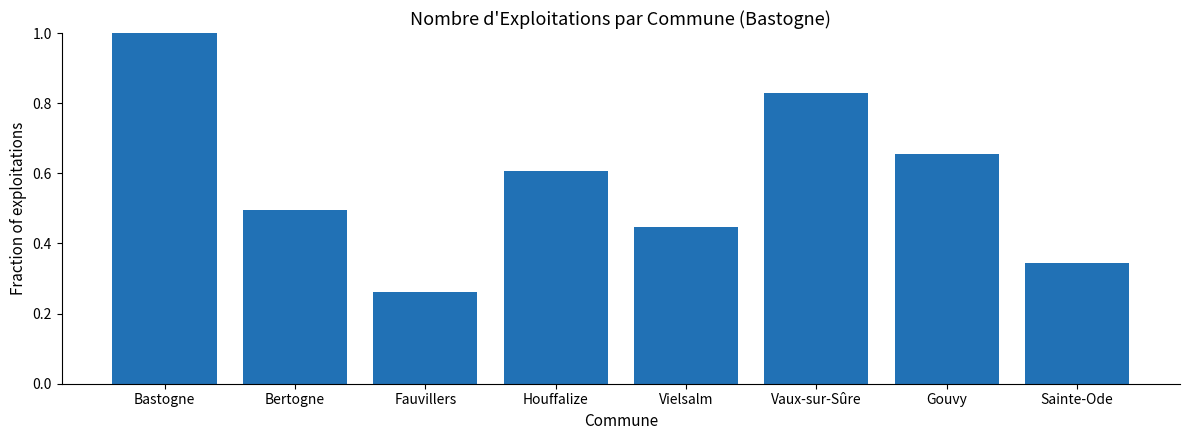

What is the label of the 3rd bar from the right?

Vaux-sur-Sûre